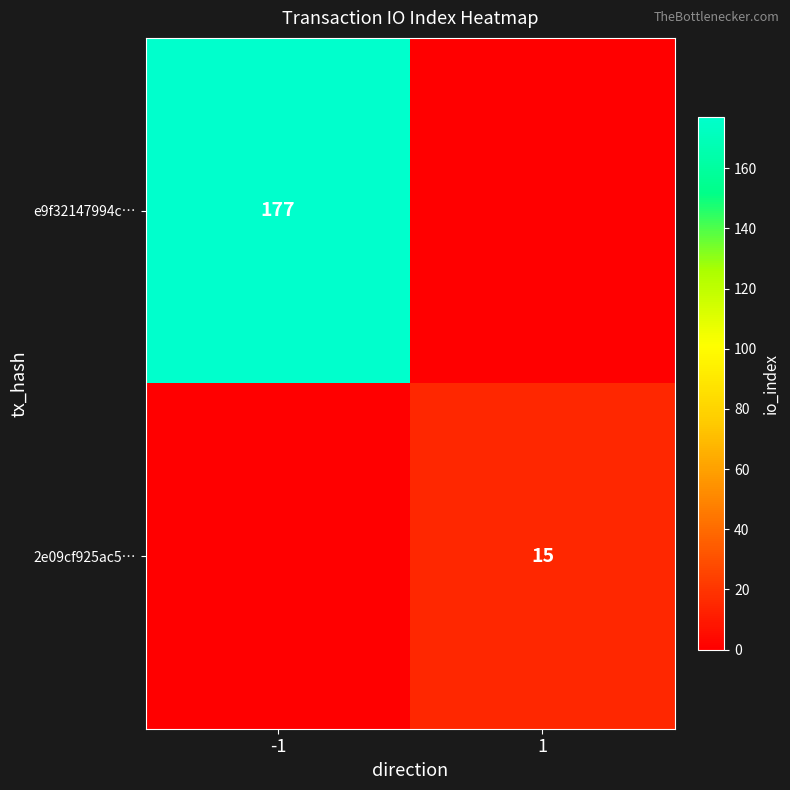

Is it true that e9f32147994c… equals 177 at -1?

True